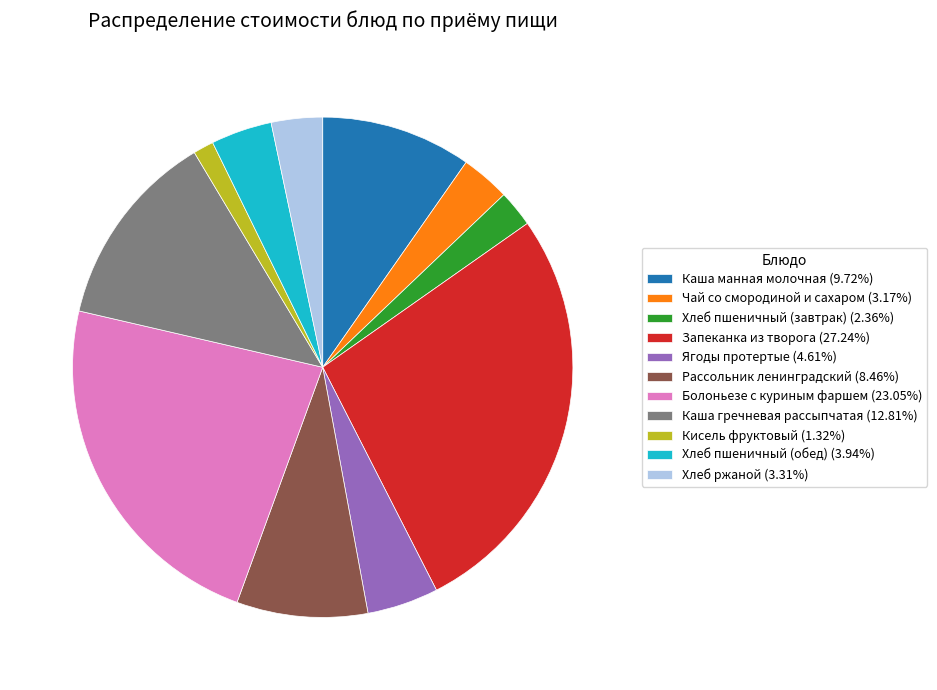

Is there a majority slice in this chart?

No